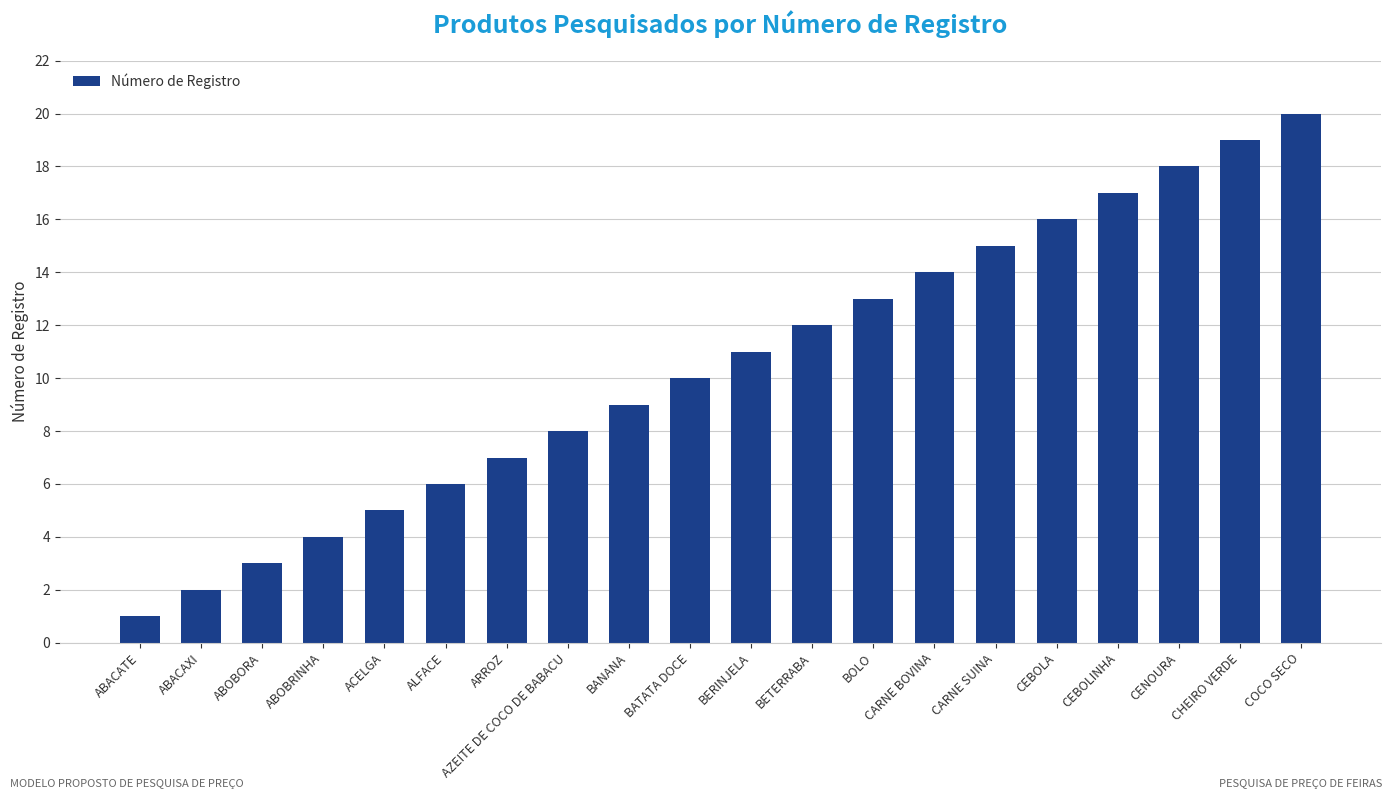

What is the label of the 3rd bar from the left?

ABOBORA